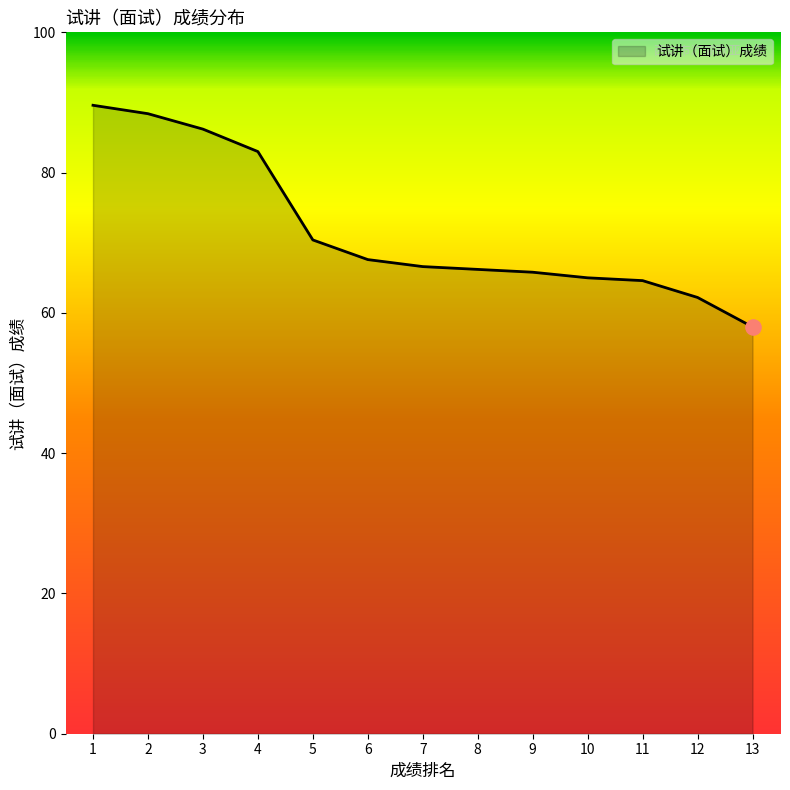

Which has a higher value, 5 or 12?

5